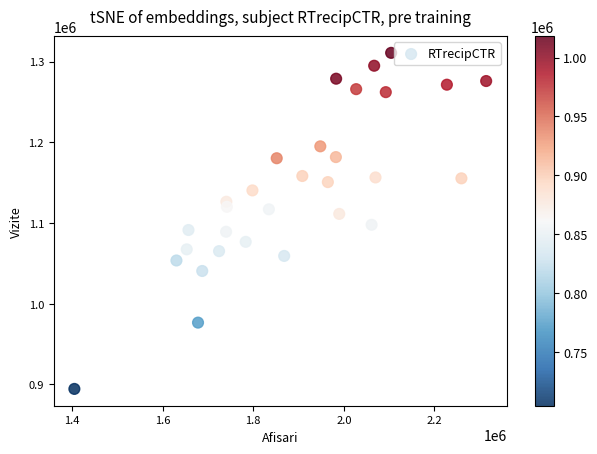

What is the range of Y values (max minus min)?

416500